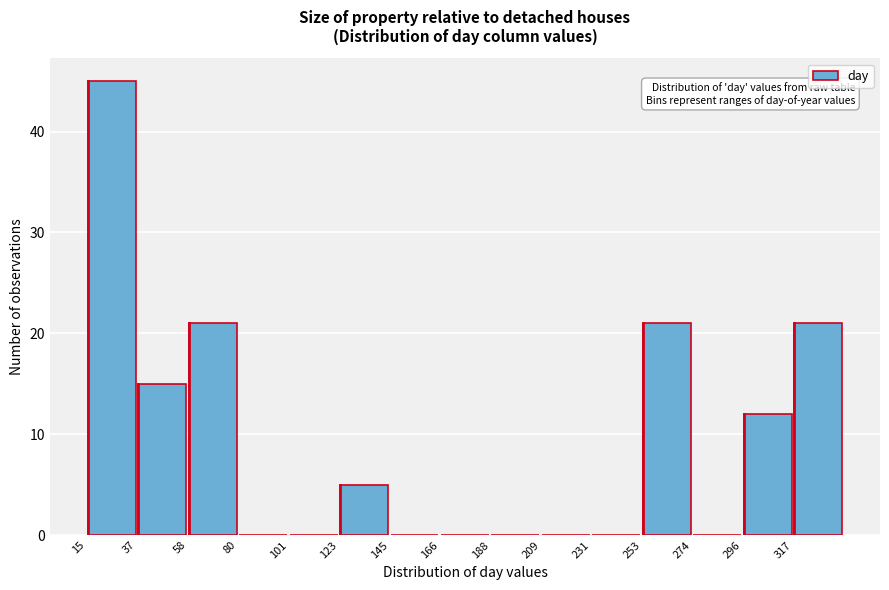

Reading left to right, list every bar in this chart as the range it spans on the x-axis followed by its height. Neither the bar edges nor the heights are printed on the chart, so give them approximately, as read against the axes.

15 to 35: 45
35 to 60: 15
60 to 80: 21
80 to 100: 0
100 to 125: 0
125 to 145: 5
145 to 165: 0
165 to 190: 0
190 to 210: 0
210 to 230: 0
230 to 255: 0
255 to 275: 21
275 to 295: 0
295 to 315: 12
315 to 340: 21